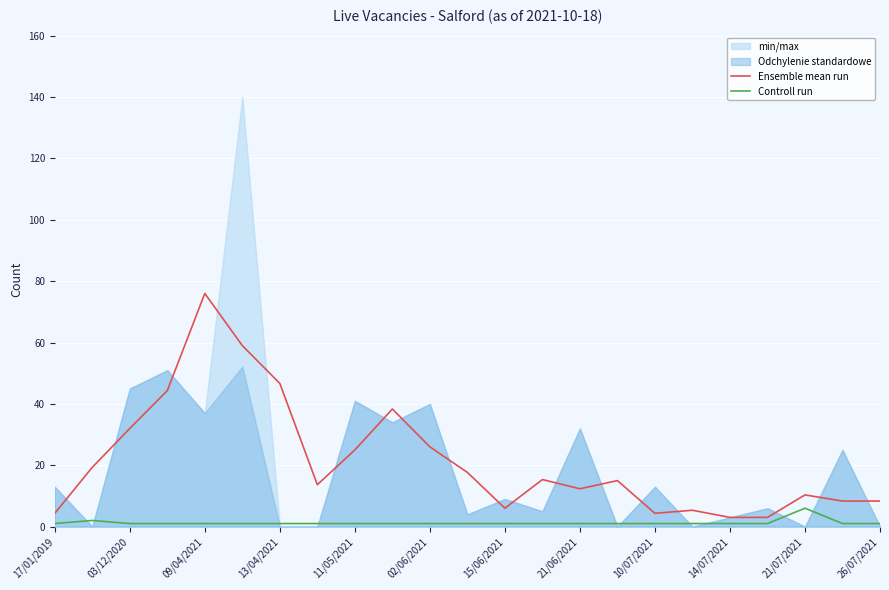

The Controll run series shows 1.0 at 15/06/2021. True or false?

True